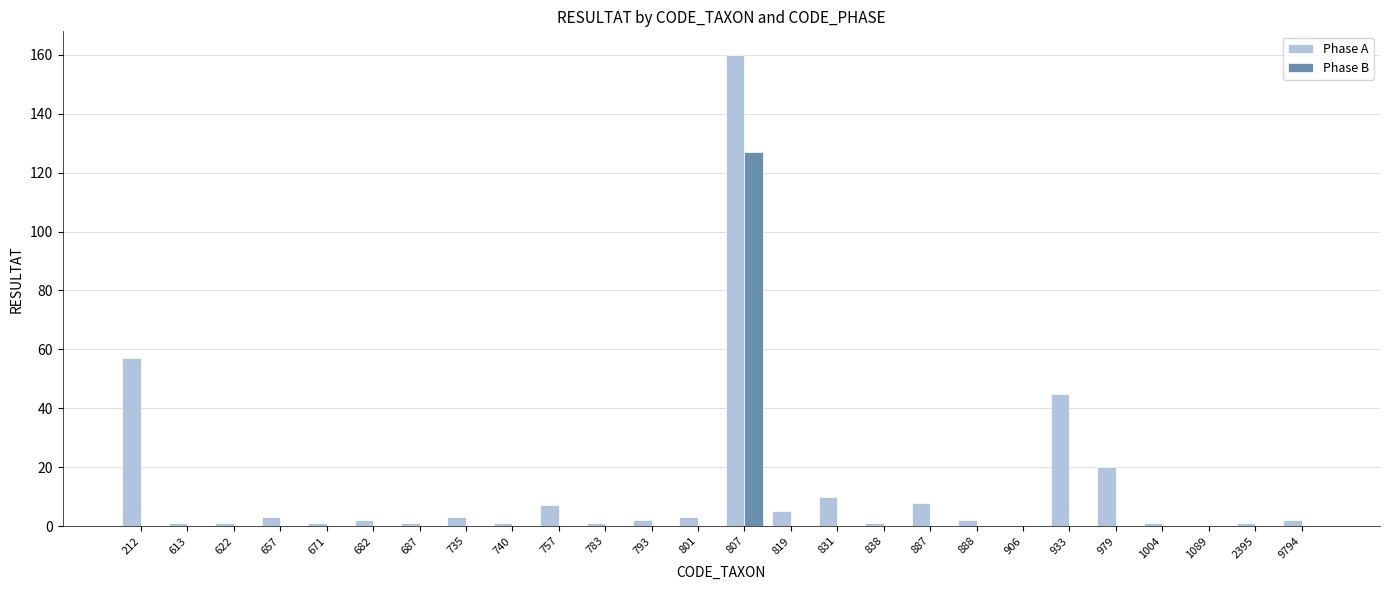

Is it true that Phase B equals 0 at 212?

True